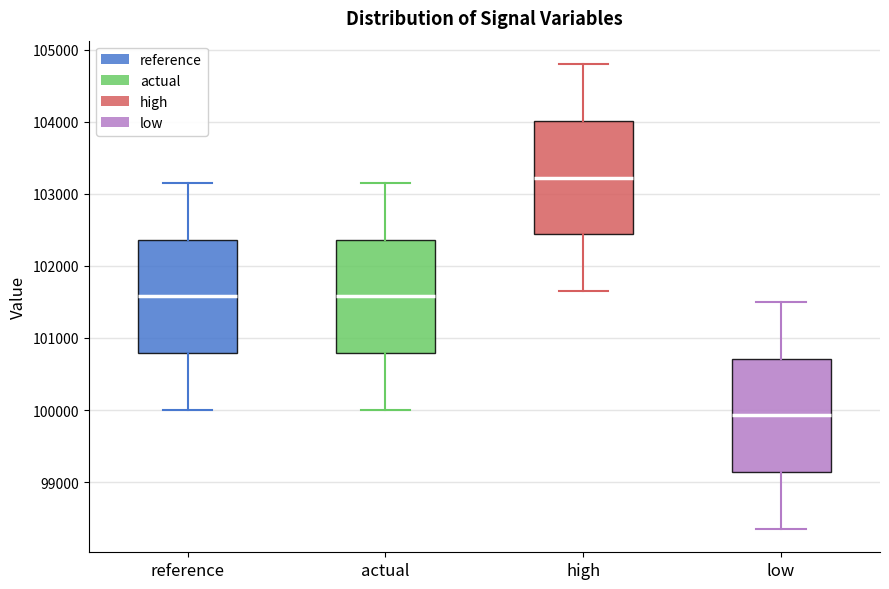

Reading left to right, read every box against the y-axis: the position of its median line, the range the box covers, and the ends of its whiskers. The values are not printed on the chart, so give them approximately, as read against the axis.

reference: median 101600, box 100800 to 102400, whiskers 100000 to 103200
actual: median 101600, box 100800 to 102400, whiskers 100000 to 103200
high: median 103200, box 102400 to 104000, whiskers 101700 to 104800
low: median 99900, box 99100 to 100700, whiskers 98300 to 101500